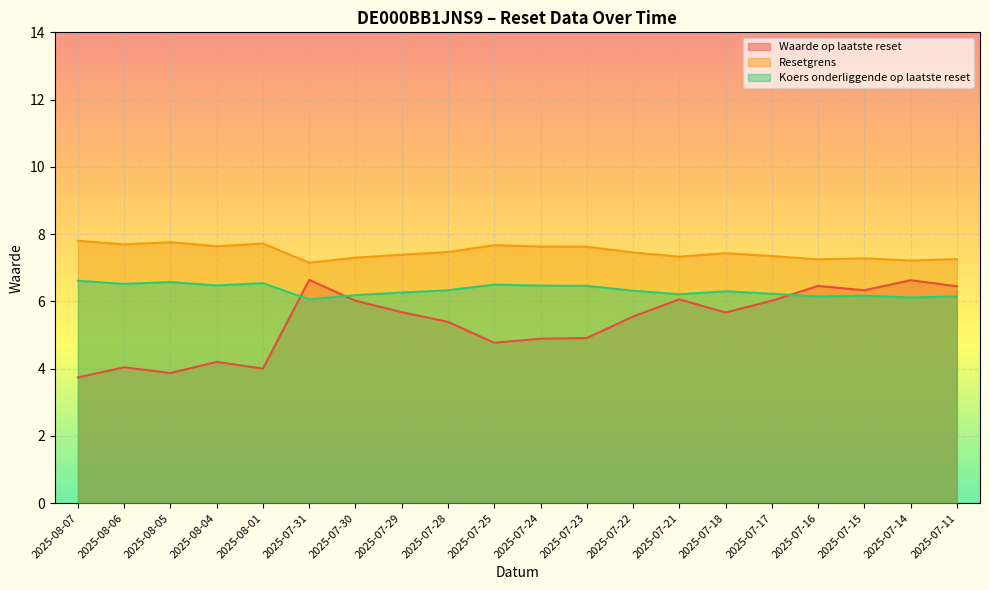

Reading left to right, transcribe all the data shown in this chart.

Waarde op laatste reset: 2025-08-07=3.7	2025-08-06=4.0	2025-08-05=3.9	2025-08-04=4.2	2025-08-01=4.0	2025-07-31=6.6	2025-07-30=6.0	2025-07-29=5.7	2025-07-28=5.4	2025-07-25=4.8	2025-07-24=4.9	2025-07-23=4.9	2025-07-22=5.5	2025-07-21=6.1	2025-07-18=5.7	2025-07-17=6.0	2025-07-16=6.5	2025-07-15=6.3	2025-07-14=6.6	2025-07-11=6.5
Resetgrens: 2025-08-07=7.8	2025-08-06=7.7	2025-08-05=7.8	2025-08-04=7.6	2025-08-01=7.7	2025-07-31=7.2	2025-07-30=7.3	2025-07-29=7.4	2025-07-28=7.5	2025-07-25=7.7	2025-07-24=7.6	2025-07-23=7.6	2025-07-22=7.5	2025-07-21=7.3	2025-07-18=7.4	2025-07-17=7.3	2025-07-16=7.2	2025-07-15=7.3	2025-07-14=7.2	2025-07-11=7.3
Koers onderliggende op laatste reset: 2025-08-07=6.6	2025-08-06=6.5	2025-08-05=6.6	2025-08-04=6.5	2025-08-01=6.5	2025-07-31=6.1	2025-07-30=6.2	2025-07-29=6.3	2025-07-28=6.3	2025-07-25=6.5	2025-07-24=6.5	2025-07-23=6.5	2025-07-22=6.3	2025-07-21=6.2	2025-07-18=6.3	2025-07-17=6.2	2025-07-16=6.1	2025-07-15=6.2	2025-07-14=6.1	2025-07-11=6.2